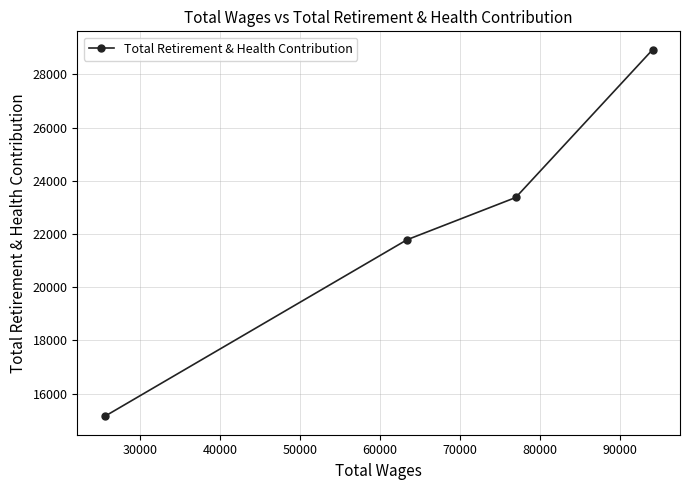

What is the average value?

22308